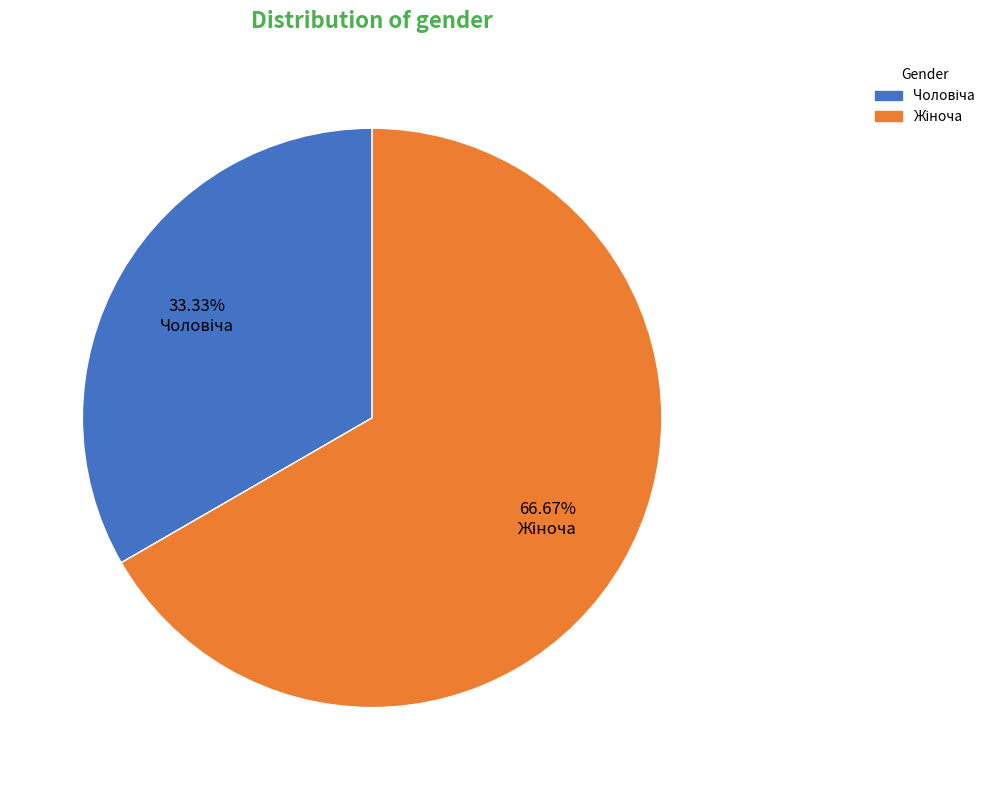

Does any single category account for the majority?

Yes